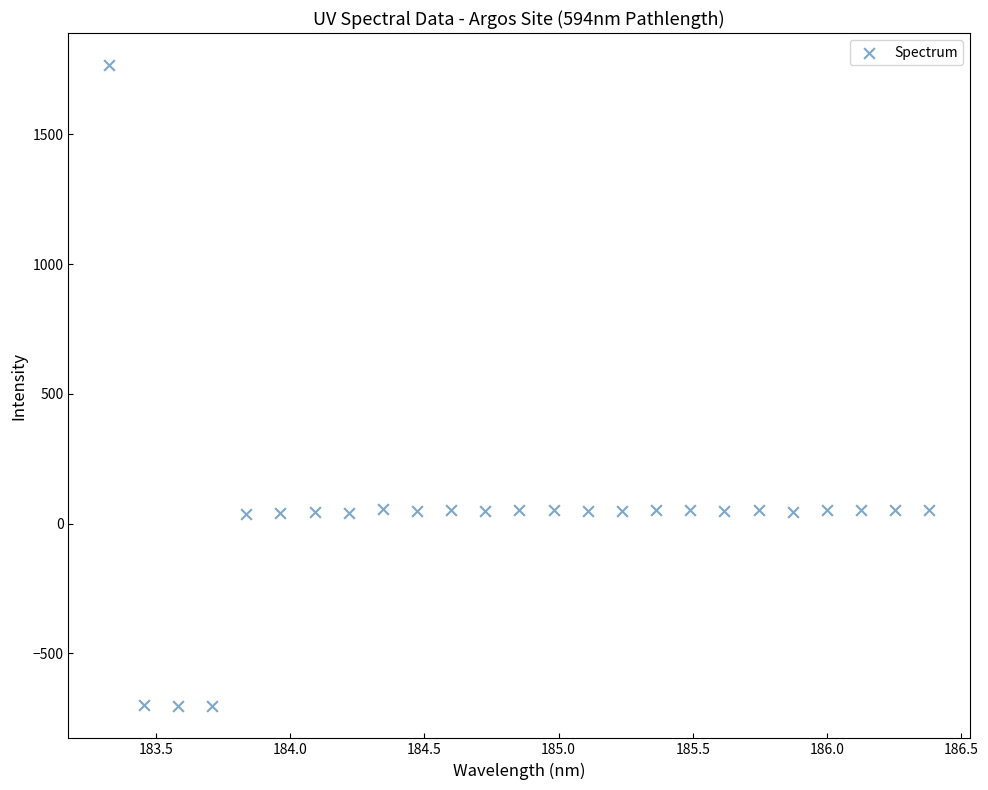

What is the range of Y values (max minus min)?

2471.6